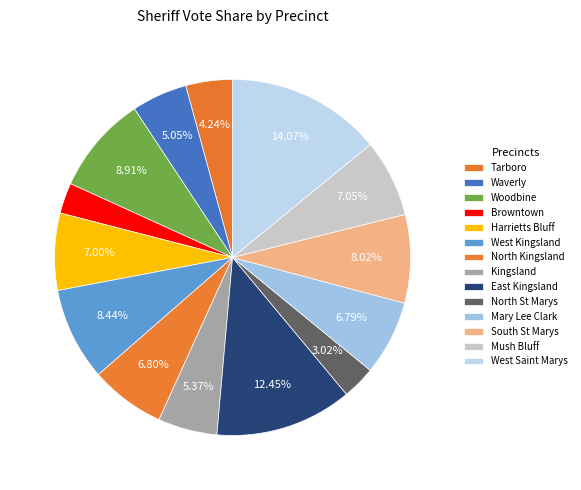

What is the smallest slice in the pie chart?

Browntown